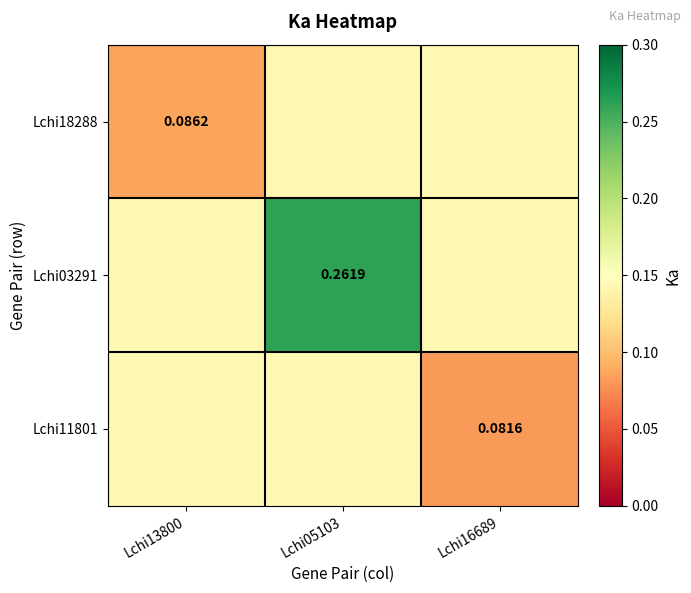

Which category has the highest value in the Lchi03291 series?

Lchi05103